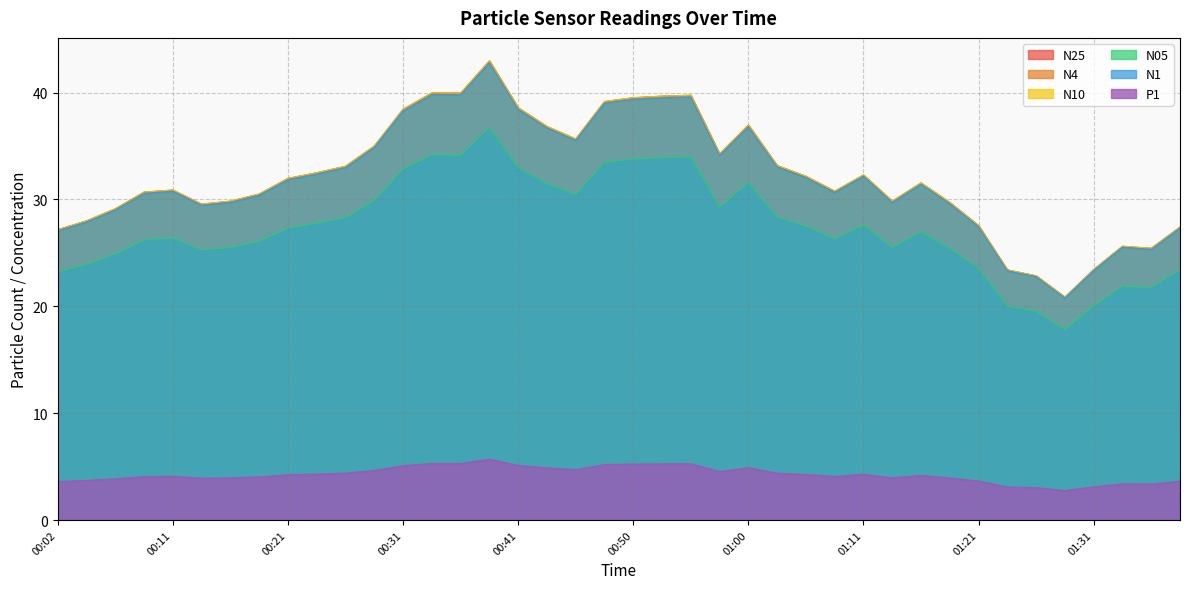

Read the N1 value at 00:41.

38.4